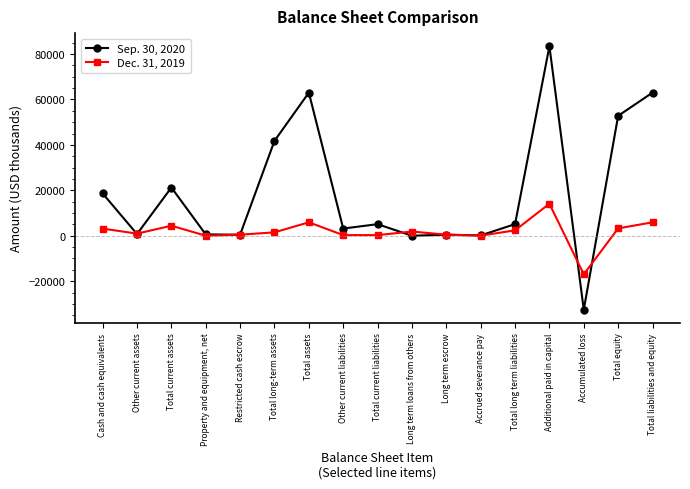

What is the label of the 13th point from the right?

Restricted cash escrow